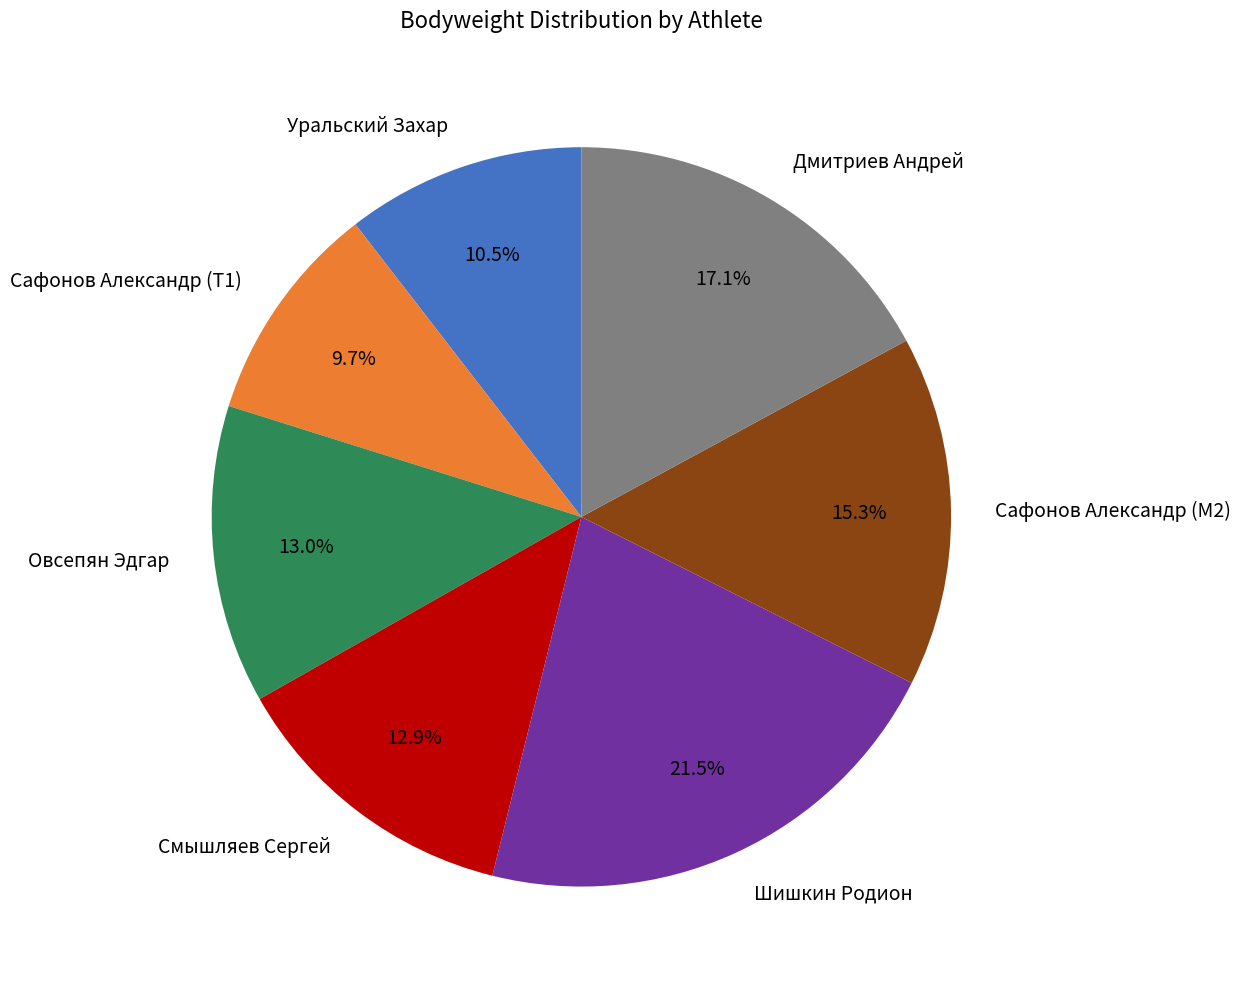

Which slice is the largest?

Шишкин Родион